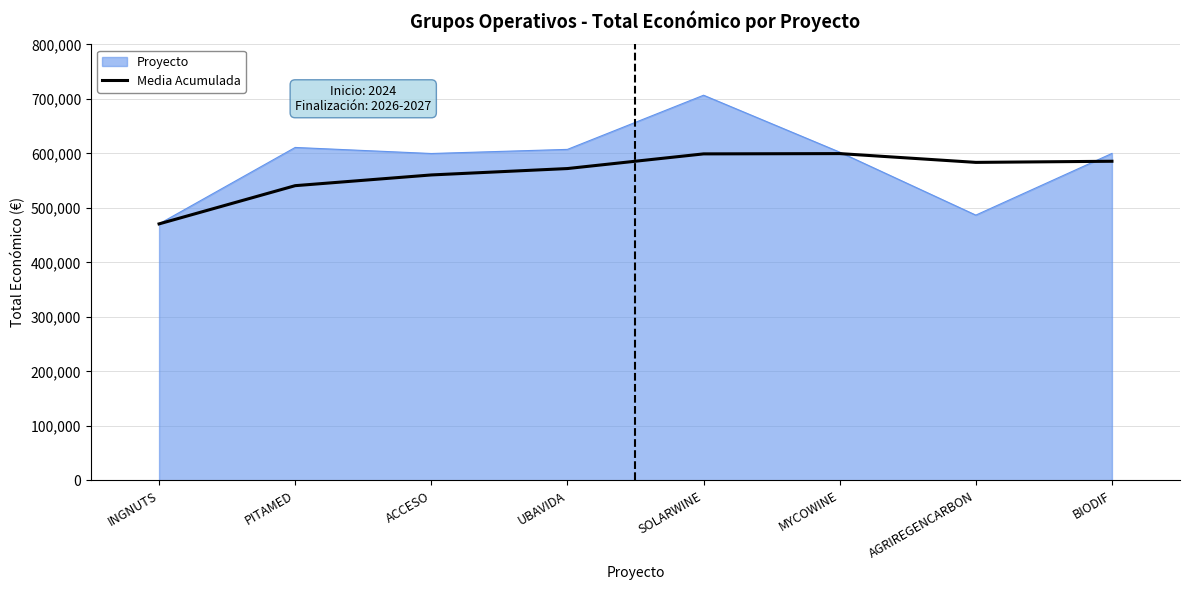

What is the greatest value displayed?

706697.0